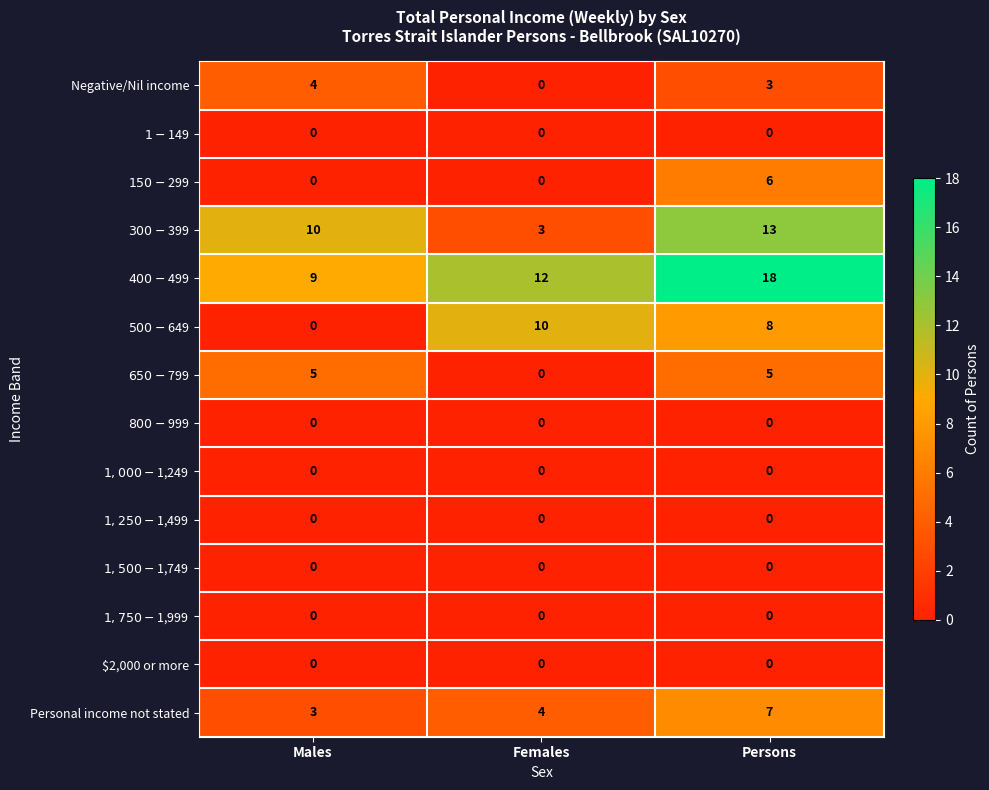

Where does the Negative/Nil income series first go above 3?

Males